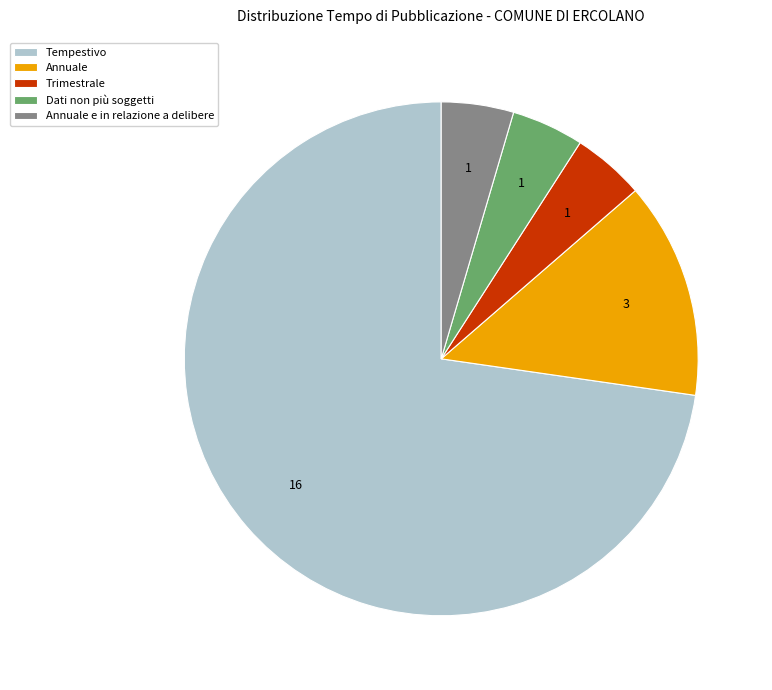

Approximately how many times larger is the value at Annuale compared to Annuale e in relazione a delibere?

3.0